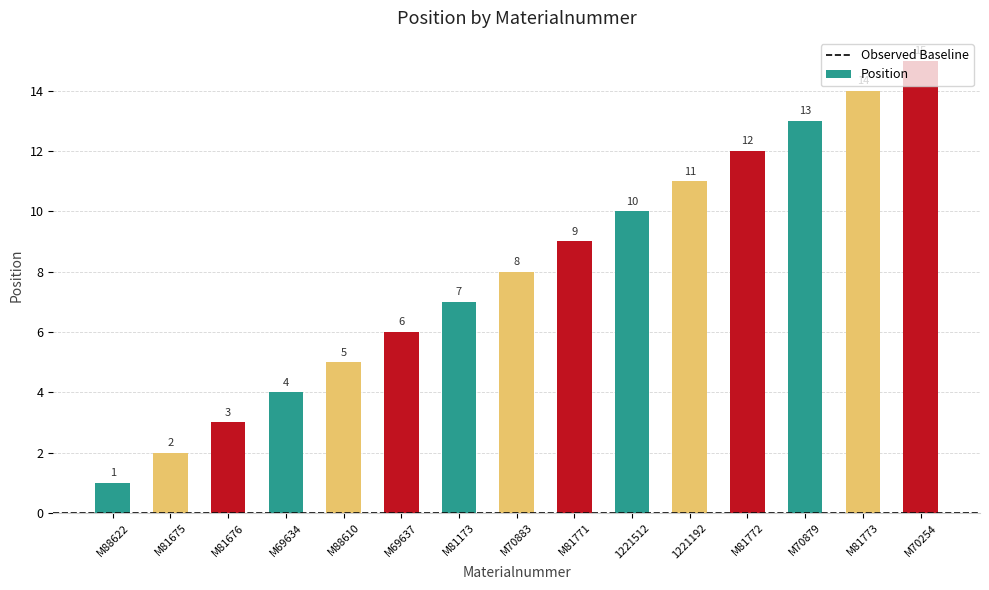

What is the sum of all values?

120